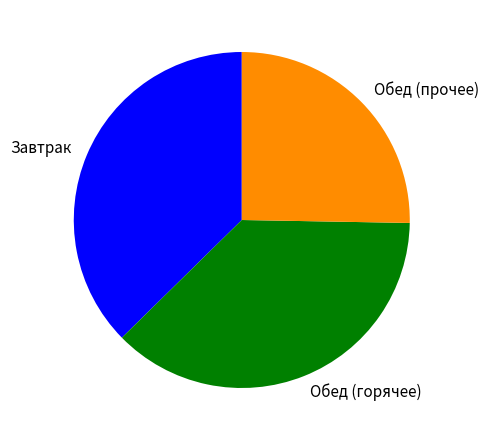

Does Обед (прочее) represent more than half of the total?

No